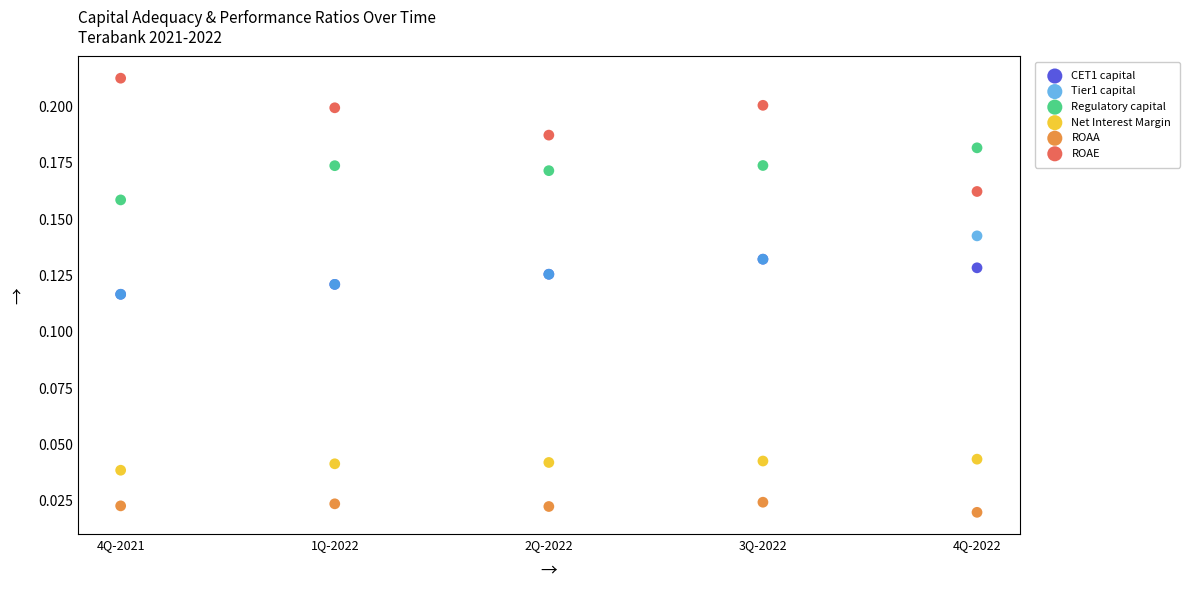

What are all the series names shown in the legend?

CET1 capital, Tier1 capital, Regulatory capital, Net Interest Margin, ROAA, ROAE